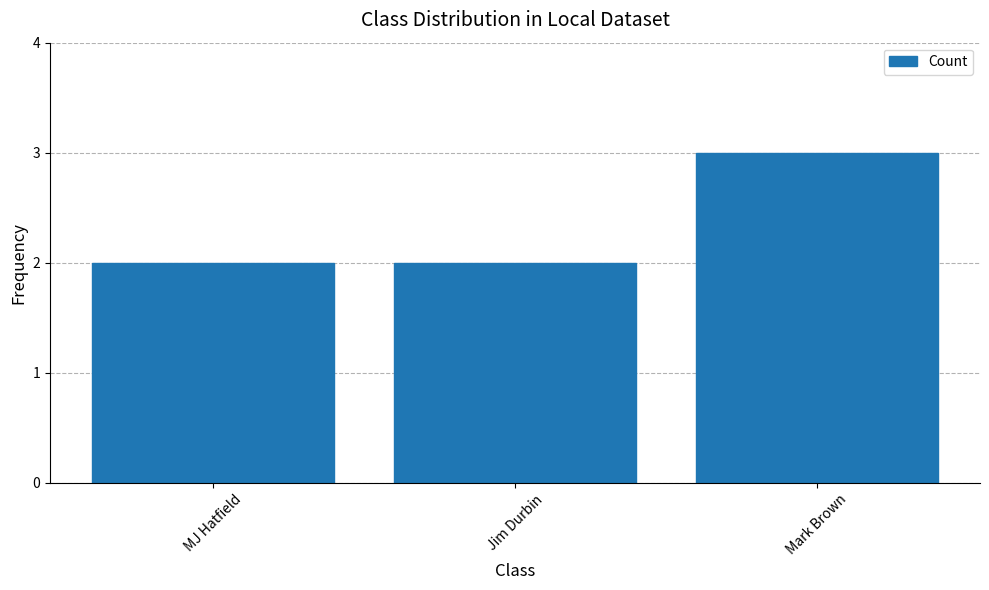

Count the number of data series in this chart.

1